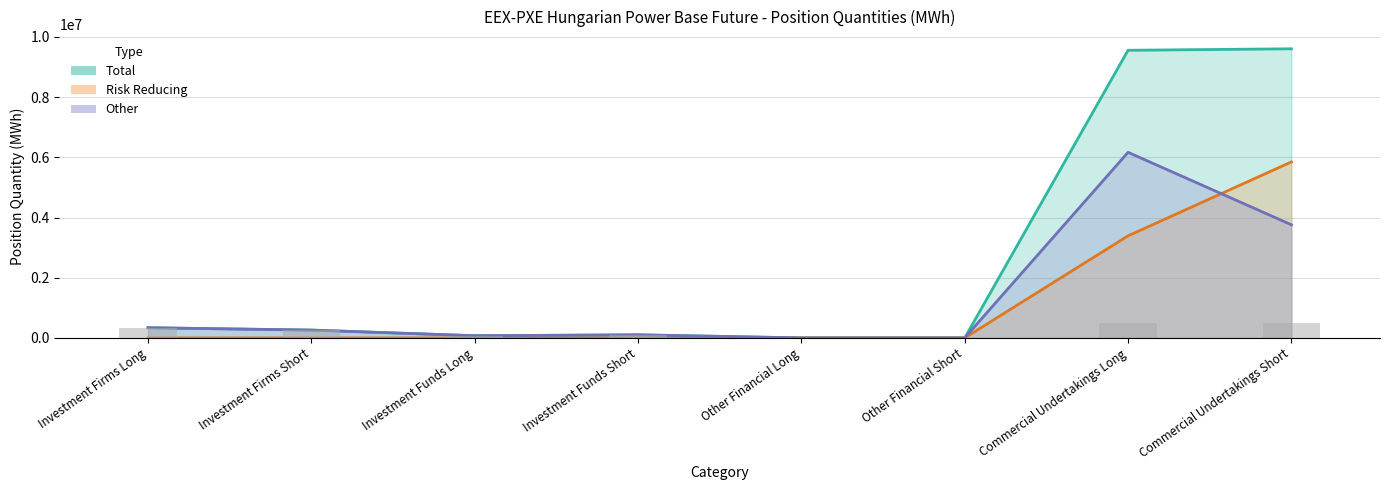

List the series in order of their peak value, highest first.

Total, Other, Risk Reducing